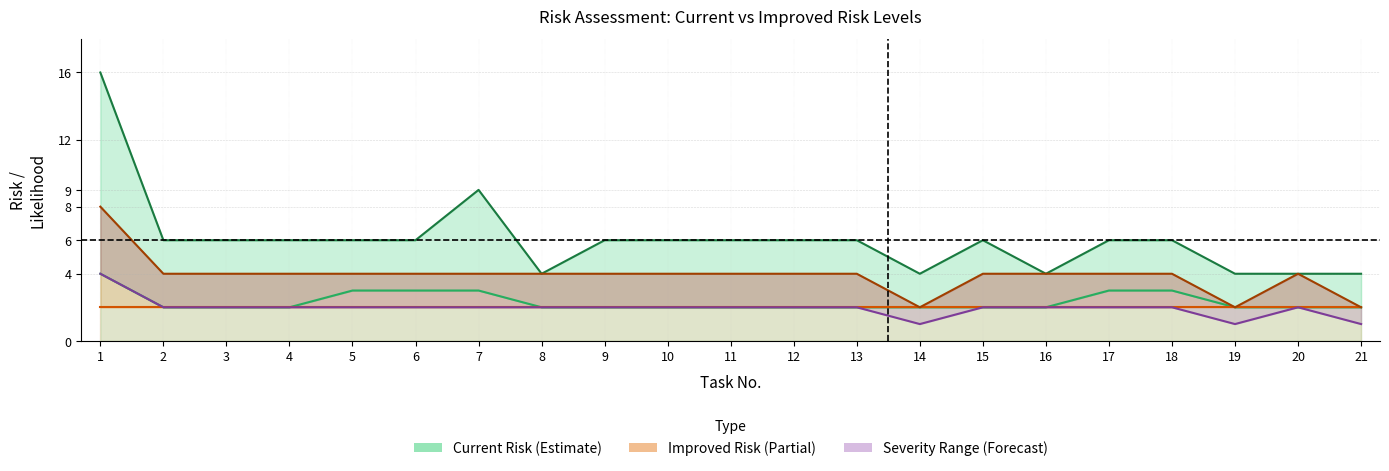

Is it true that Improved Likelihood equals 1 at 7?

False